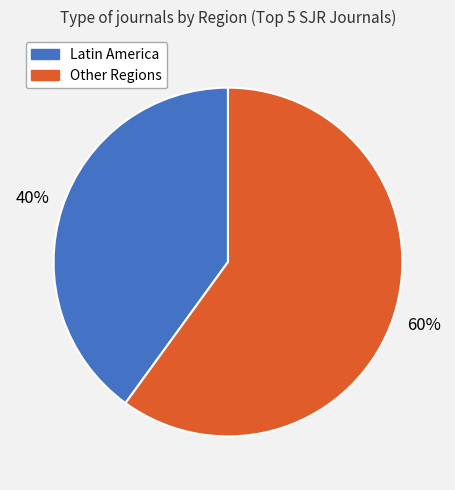

Is there any slice that represents more than half of the pie?

Yes